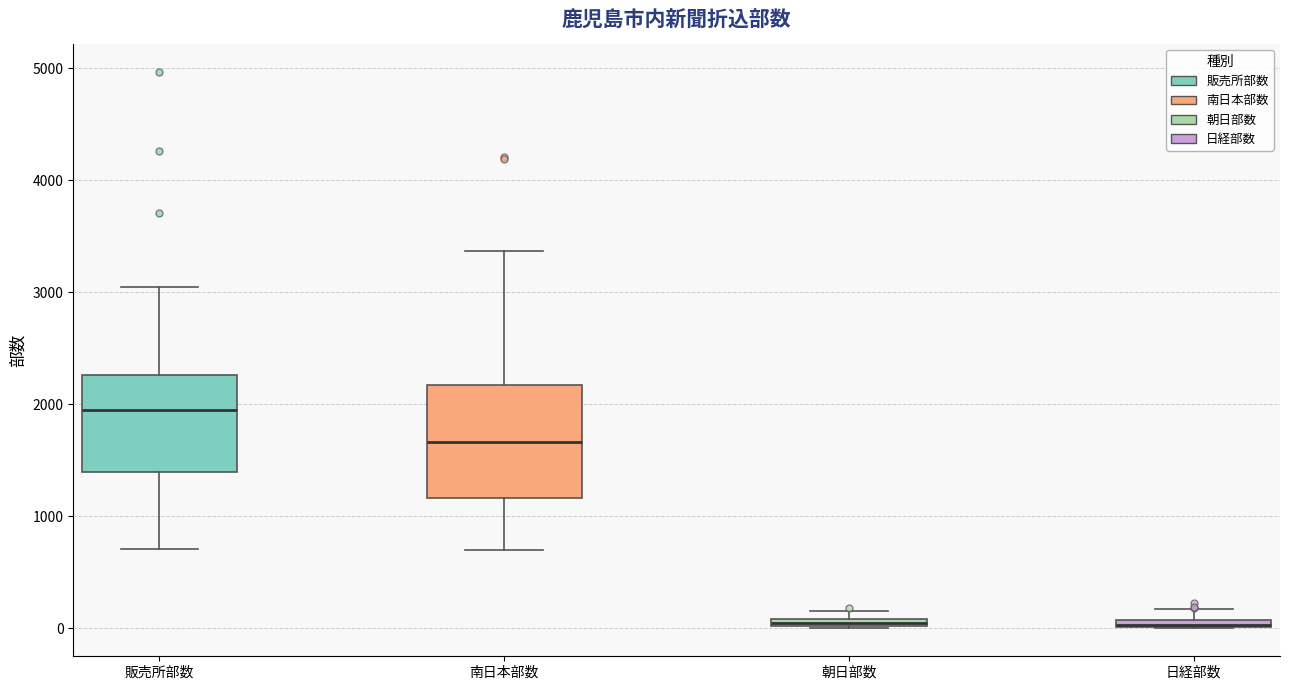

Where is the lower edge of the box for 朝日部数 on the y-axis? The values are not printed on the chart, so give them approximately, as read against the axis.

0